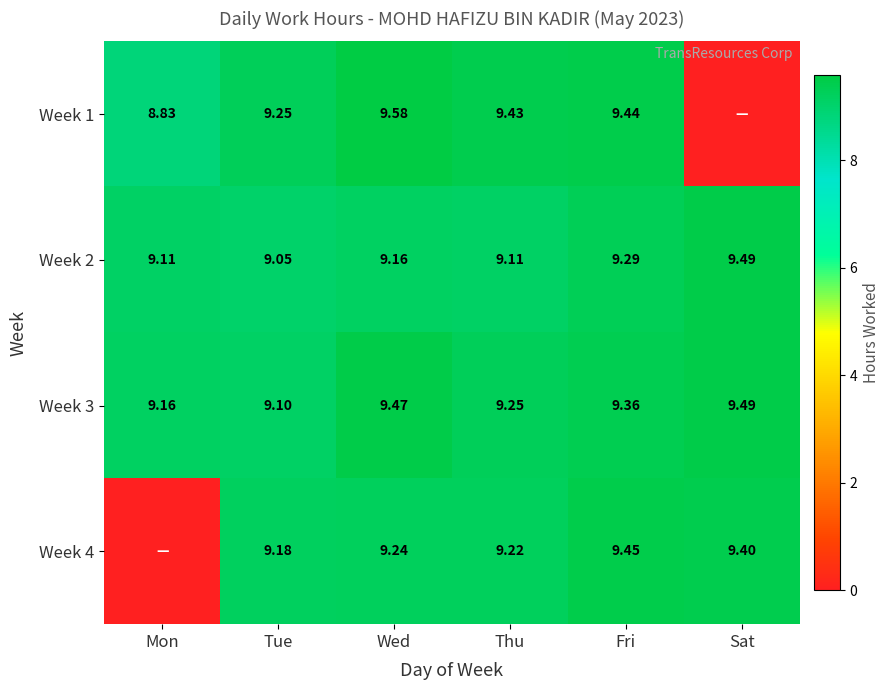

Where is Week 3 nearest to the value 9?

Tue